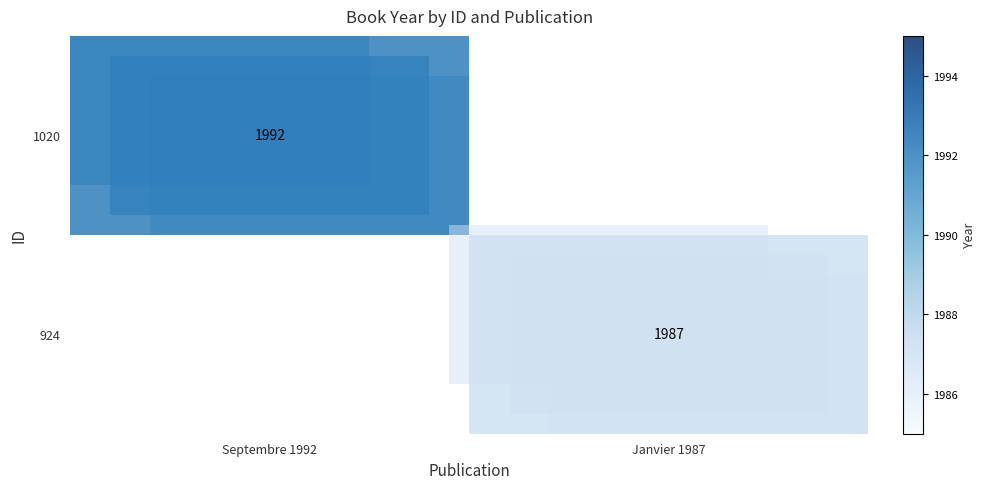

The 924 series shows 1987 at Janvier 1987. True or false?

True